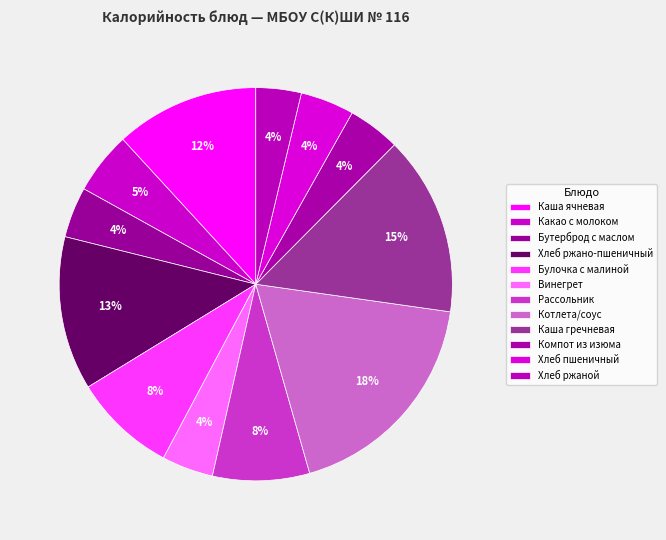

To the nearest percent, what is the average slice percentage?

8%